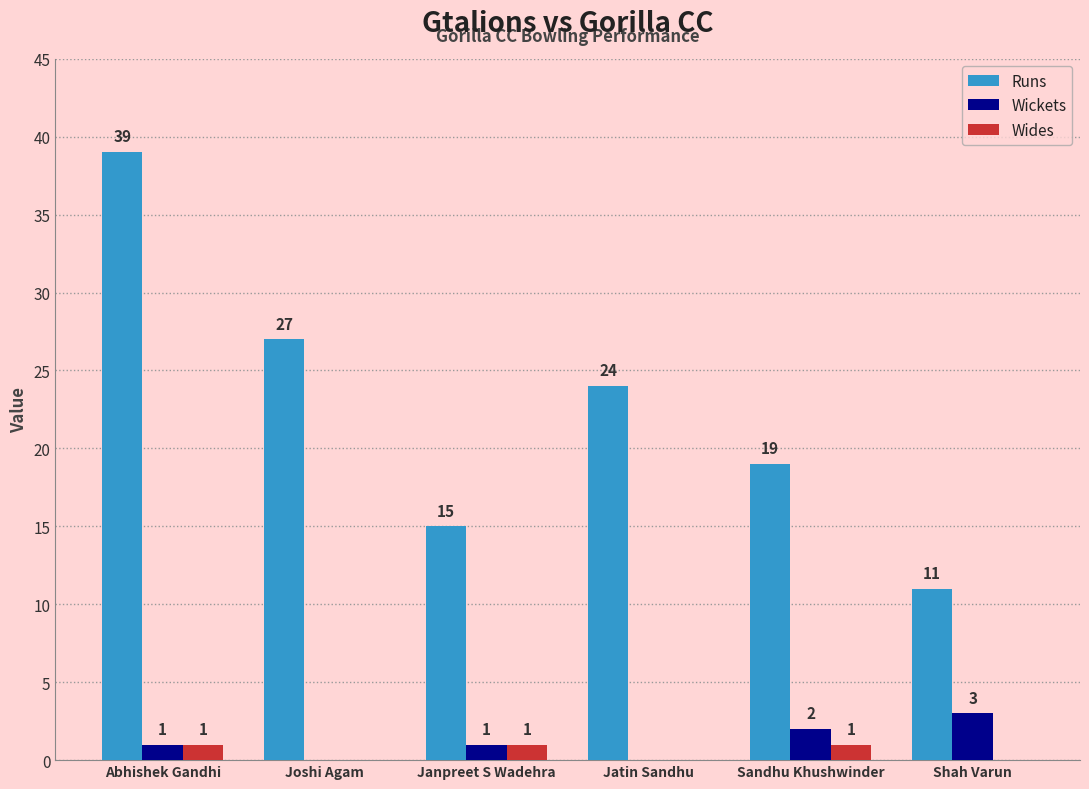

What is the total value across all series at Abhishek Gandhi?

41